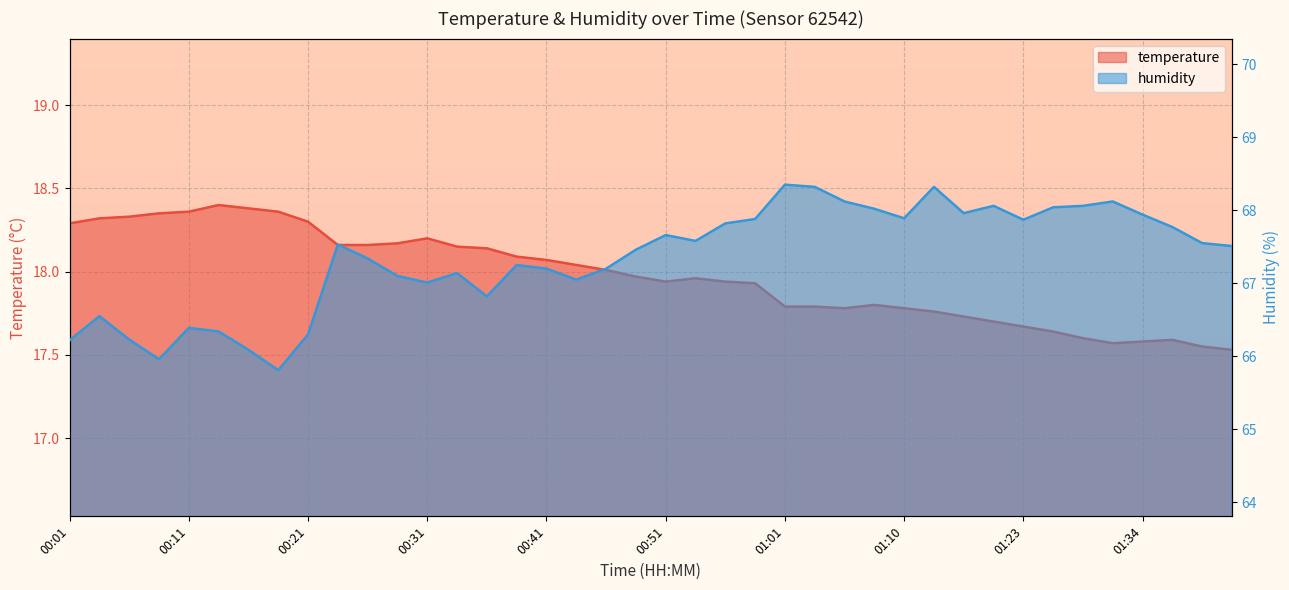

How many lines are shown in the chart?

2